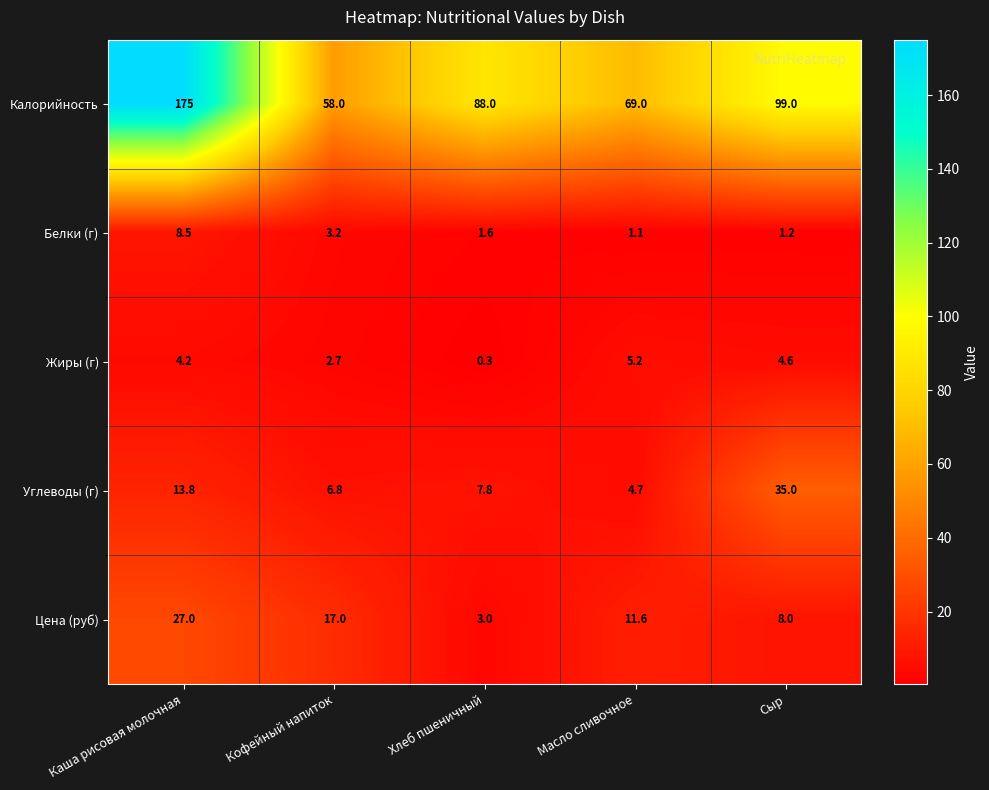

At which category is the sum across all series the highest?

Каша рисовая молочная